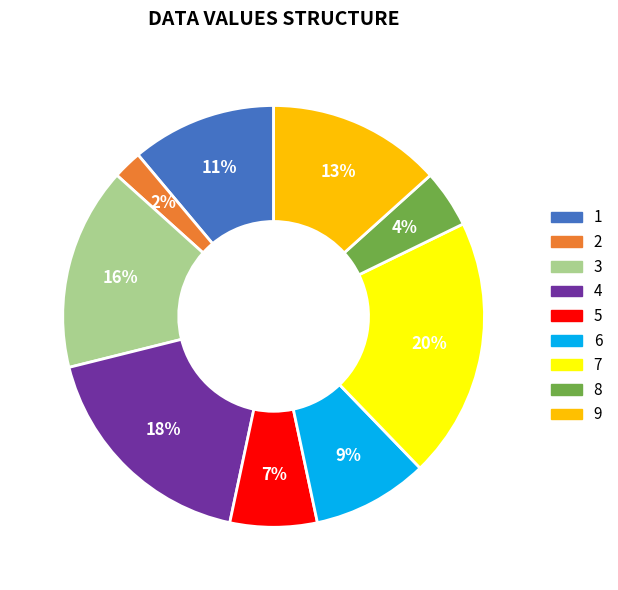

Is it true that 1 is 26% of the pie?

False